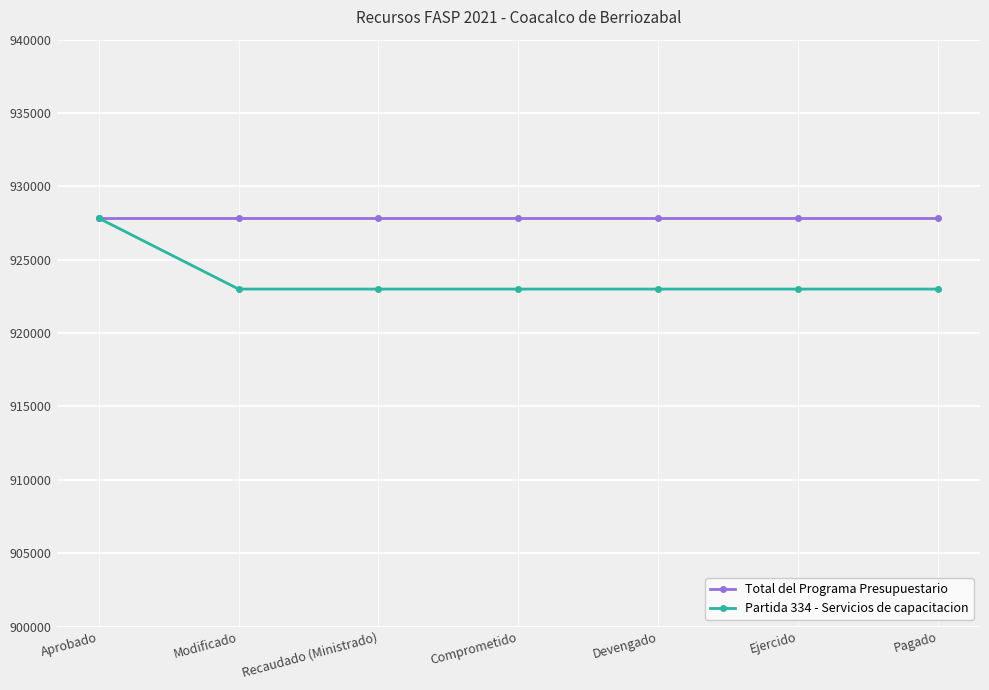

True or false: Total del Programa Presupuestario has a value of 927832 at Modificado.

True